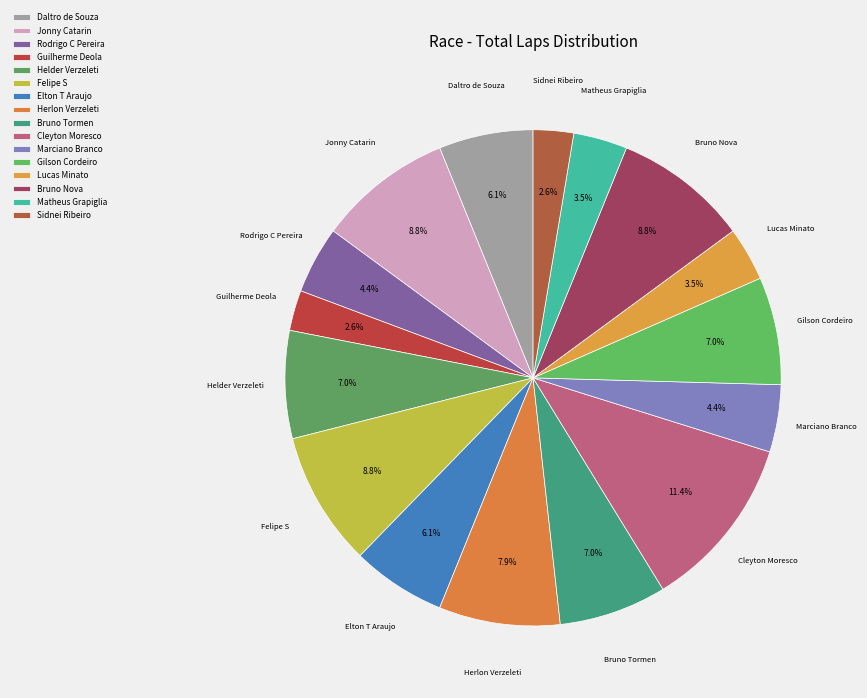

What percentage is the Matheus Grapiglia slice, to the nearest percent?

4%